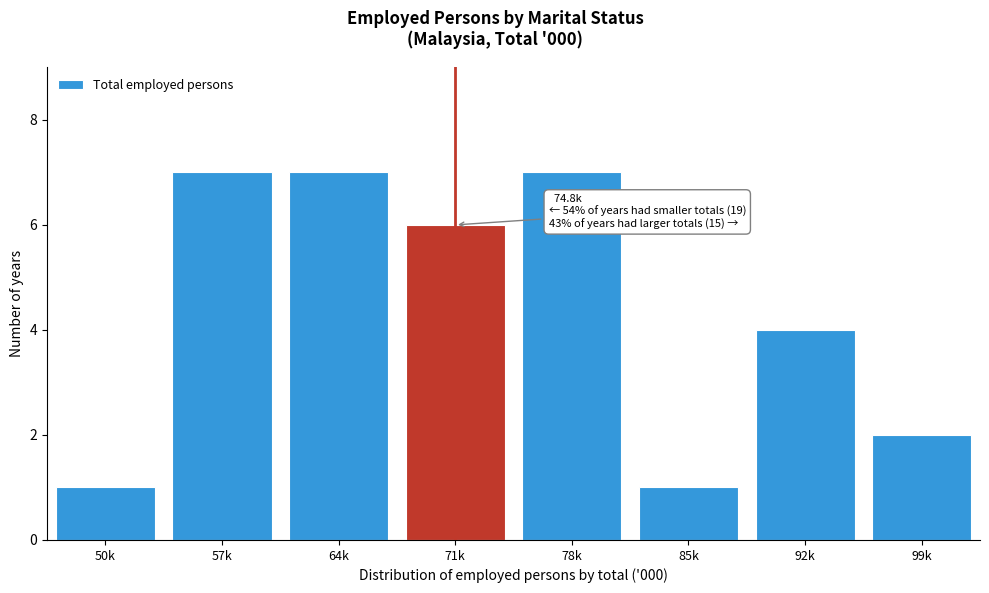

Reading right to left, extract all data points from this chart.

99k=2	92k=4	85k=1	78k=7	71k=6	64k=7	57k=7	50k=1